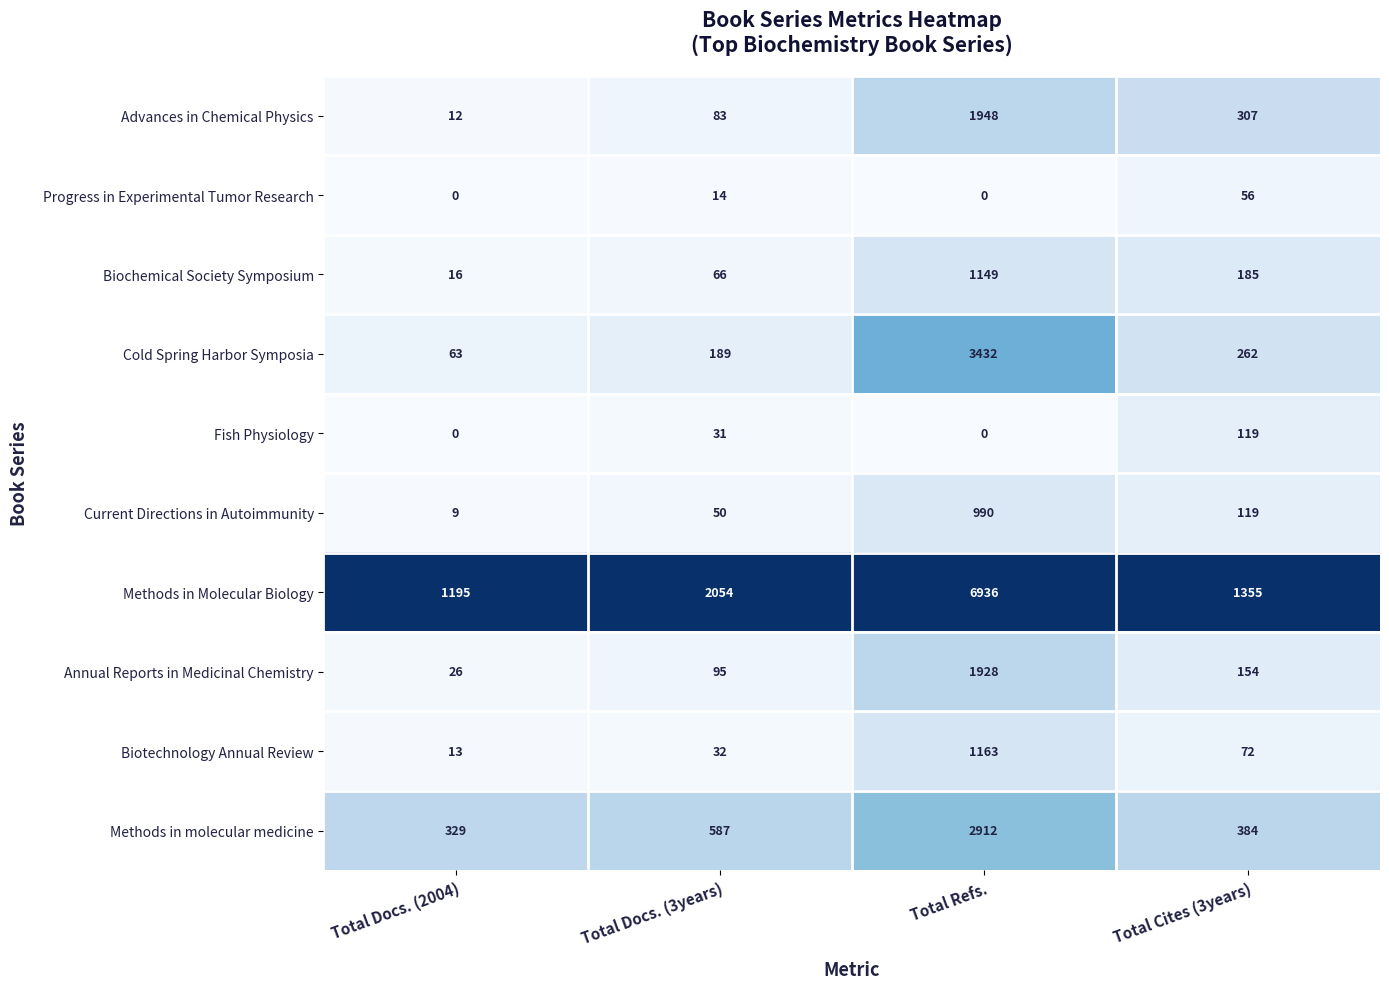

Which series has the widest spread of values?

Methods in Molecular Biology